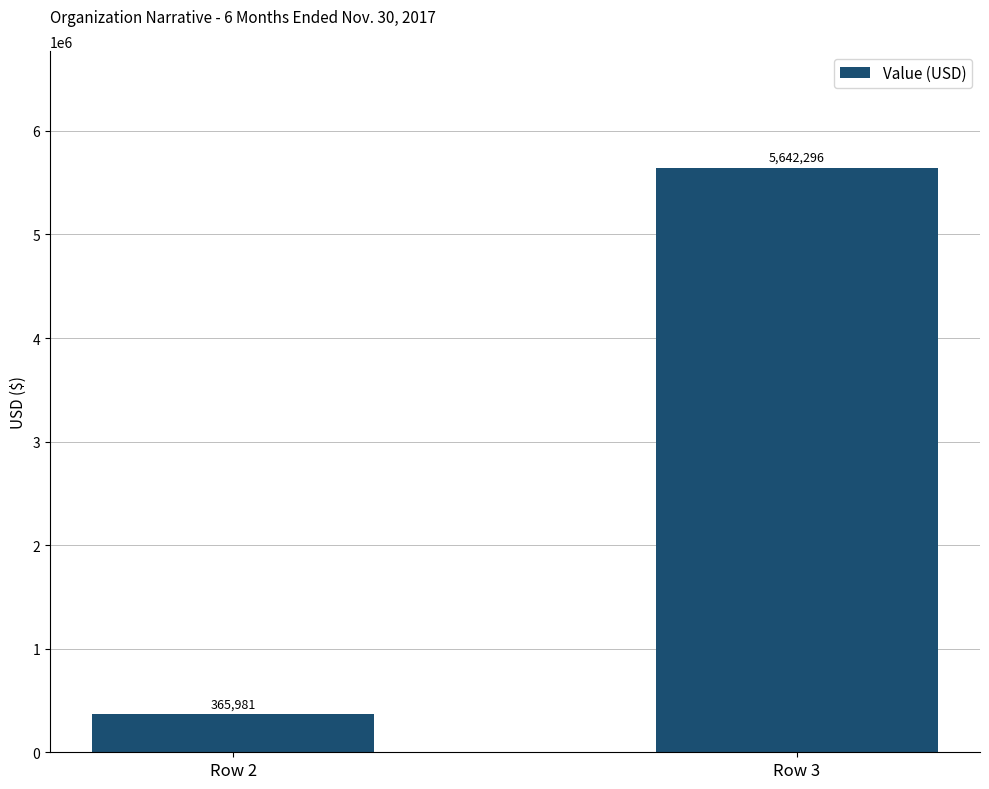

How many values are between 365981 and 5642296?

2